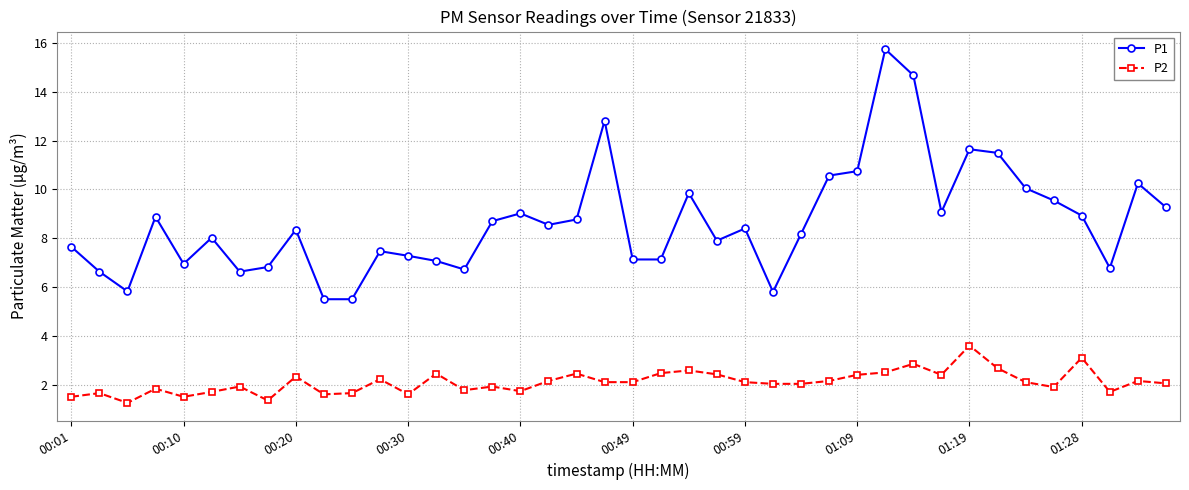

Which series has the largest range (max minus min)?

P1